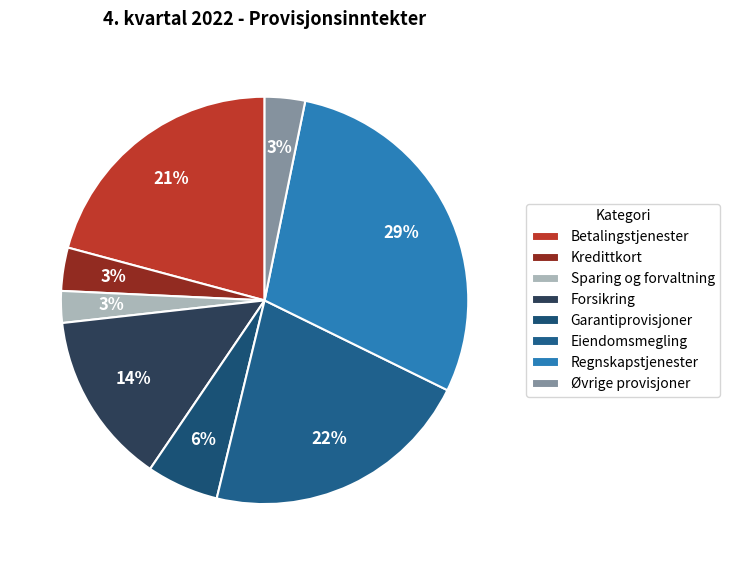

Which category has the smallest portion of the pie?

Sparing og forvaltning